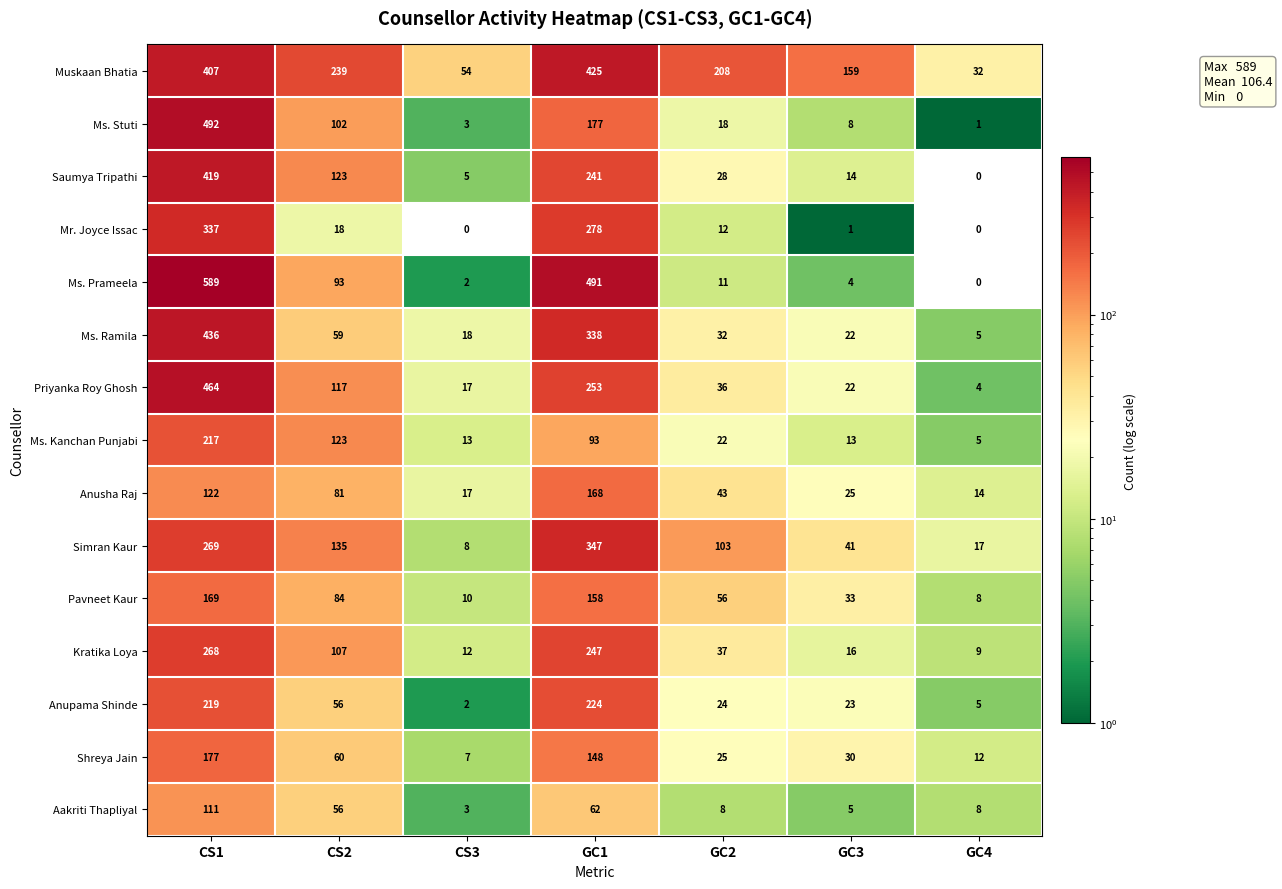

Rank the series by their maximum value, from lowest to highest.

Aakriti Thapliyal, Anusha Raj, Pavneet Kaur, Shreya Jain, Ms. Kanchan Punjabi, Anupama Shinde, Kratika Loya, Mr. Joyce Issac, Simran Kaur, Saumya Tripathi, Muskaan Bhatia, Ms. Ramila, Priyanka Roy Ghosh, Ms. Stuti, Ms. Prameela